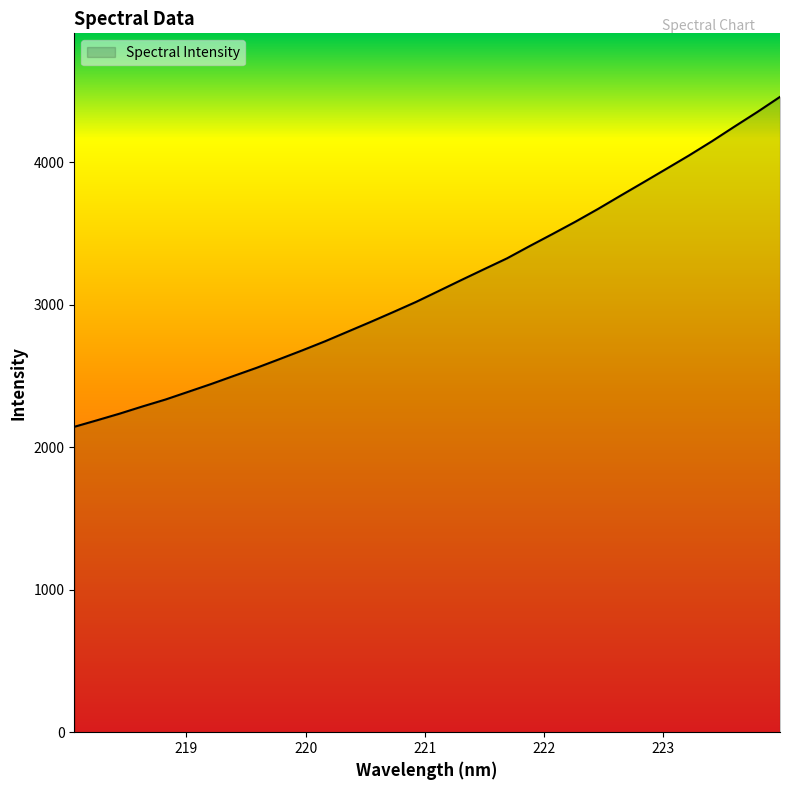

What is the sum of all values?

100613.2